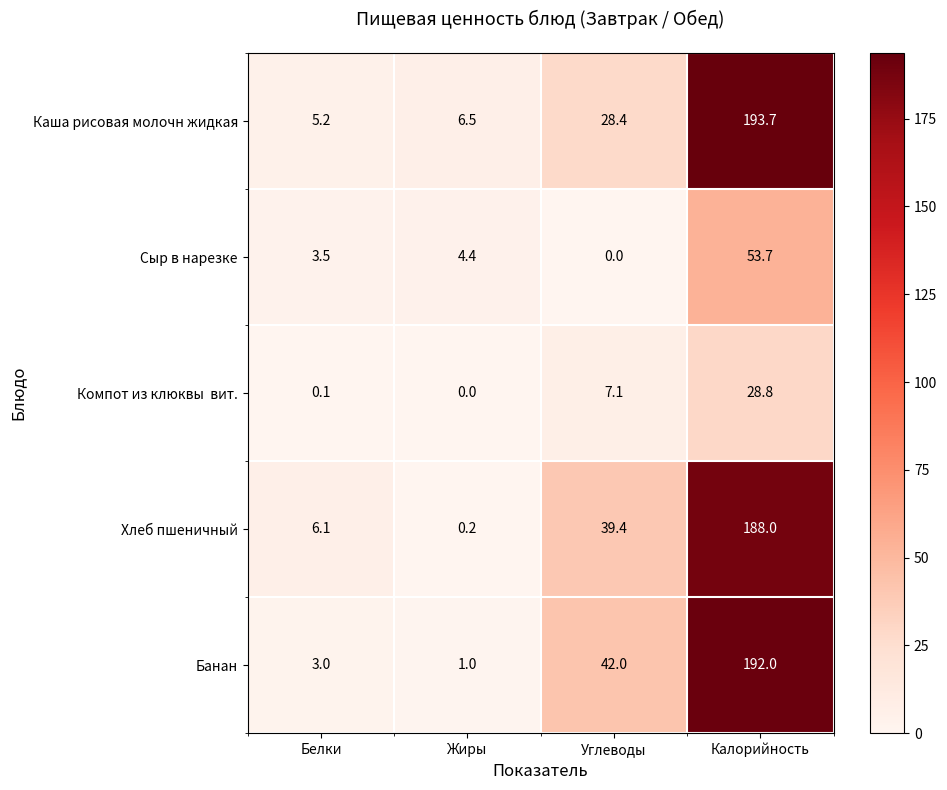

What is the total value across all series at Жиры?

12.1